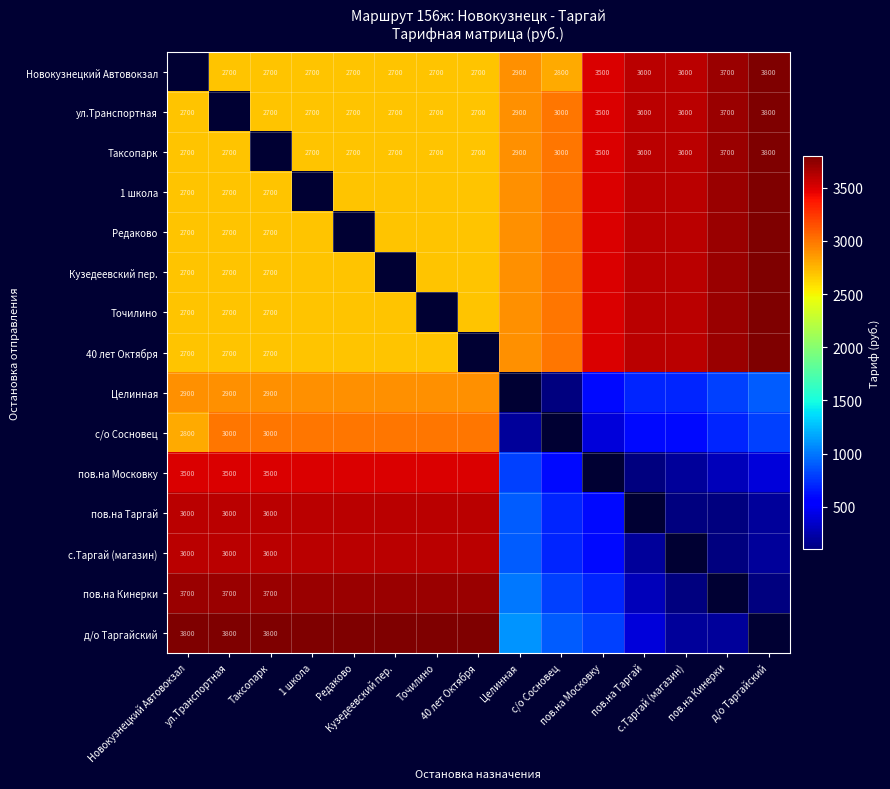

List the labels in order of ул.Транспортная value, largest first.

д/о Таргайский, пов.на Кинерки, пов.на Таргай, с.Таргай (магазин), пов.на Московку, с/о Сосновец, Целинная, Новокузнецкий Автовокзал, ул.Транспортная, Таксопарк, 1 школа, Редаково, Кузедеевский пер., Точилино, 40 лет Октября